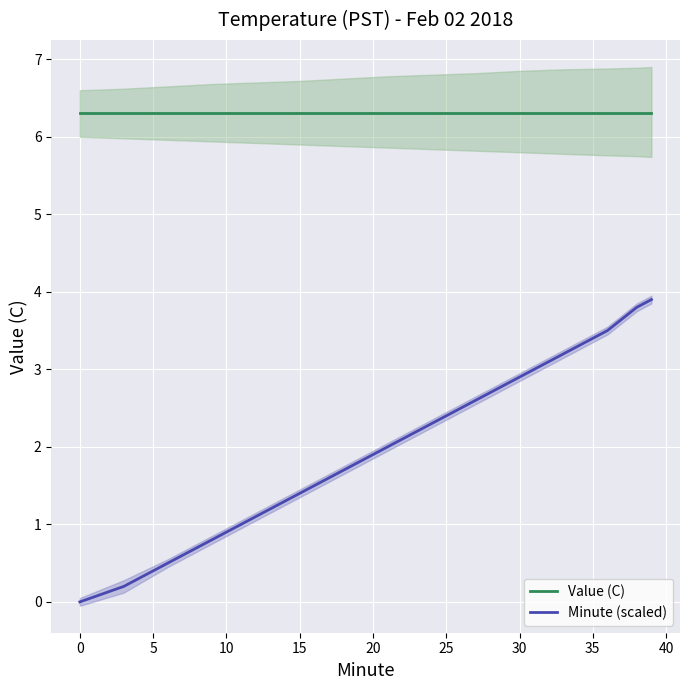

True or false: Minute (scaled) and Value (C) cross at least once.

False